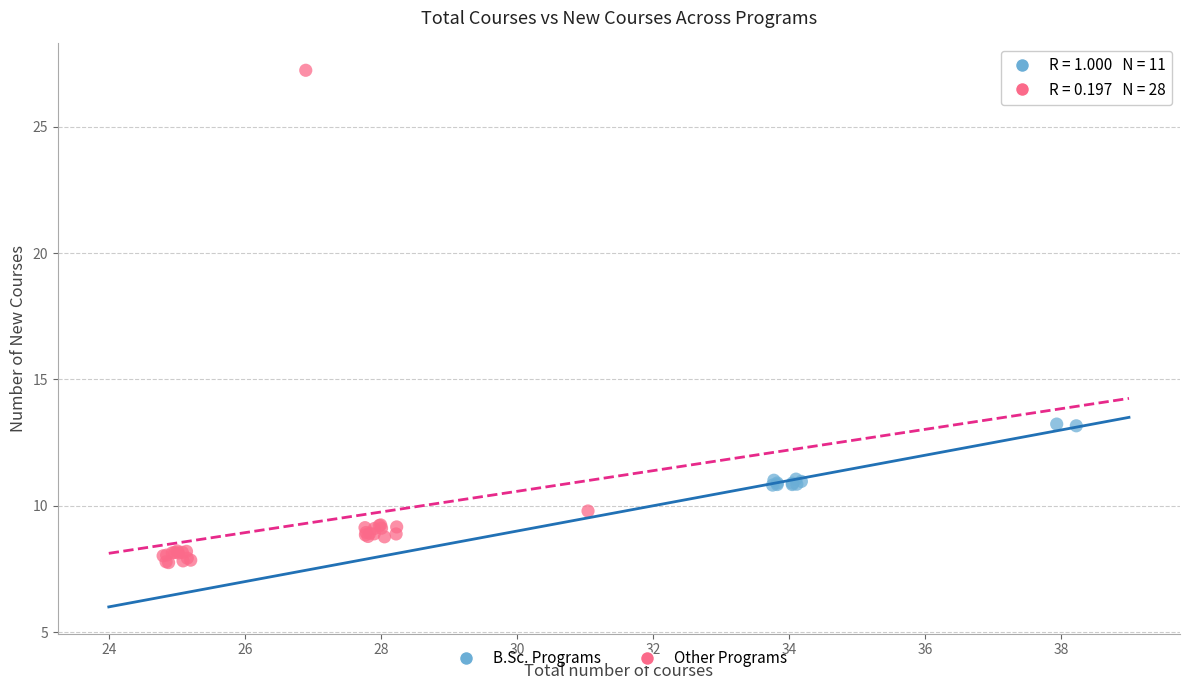

Which series reaches the minimum Y coordinate?

Other Programs